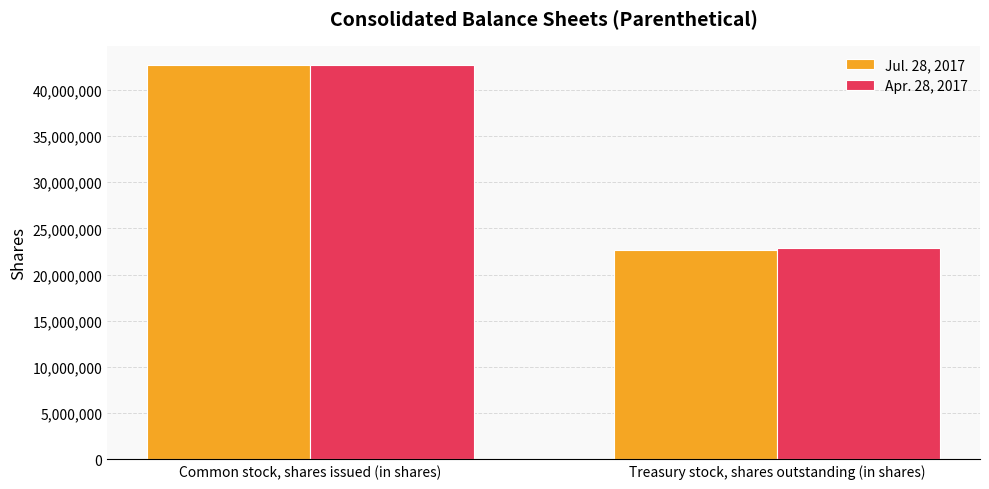

How many data points in Apr. 28, 2017 are less than 42638000?

1